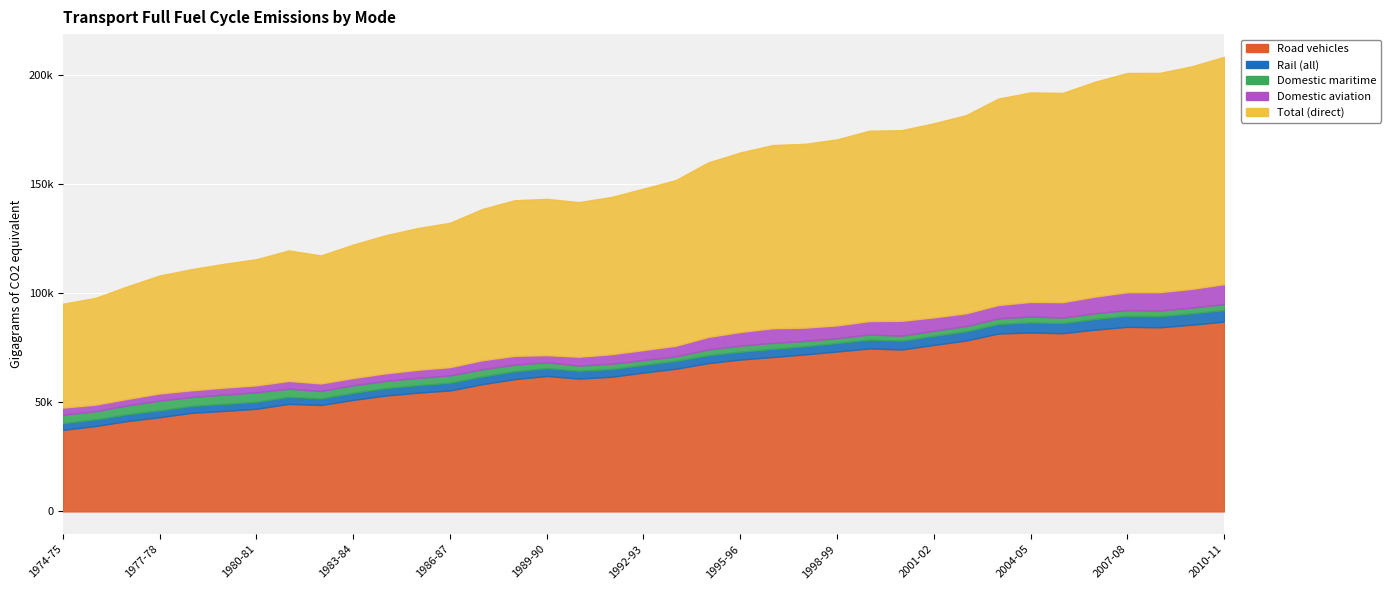

Rank the series by their maximum value, from highest to lowest.

Total (direct), Road vehicles, Domestic aviation, Rail (all), Domestic maritime